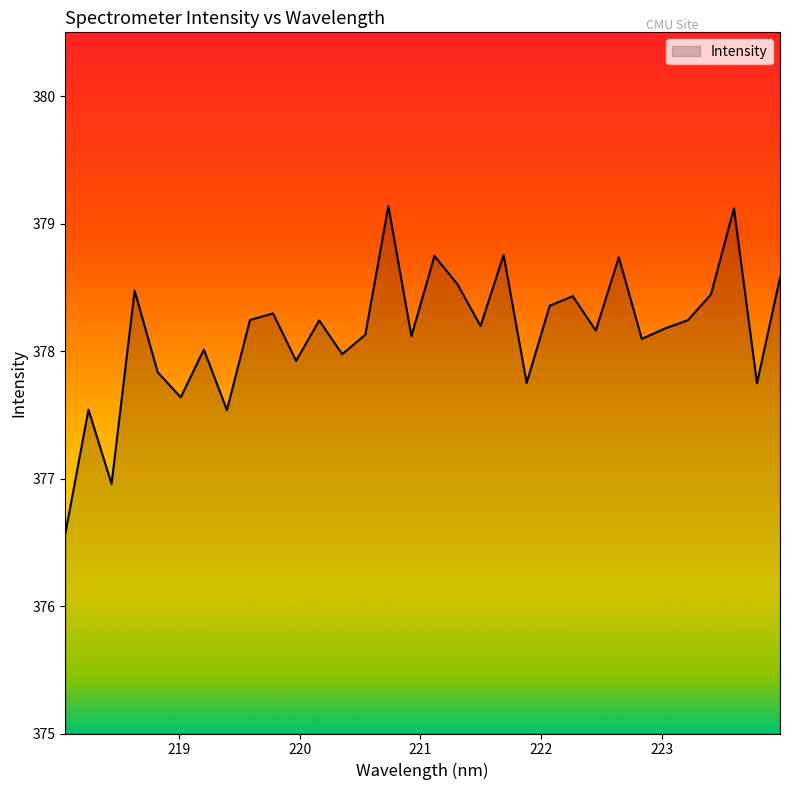

What is the greatest value displayed?

379.1